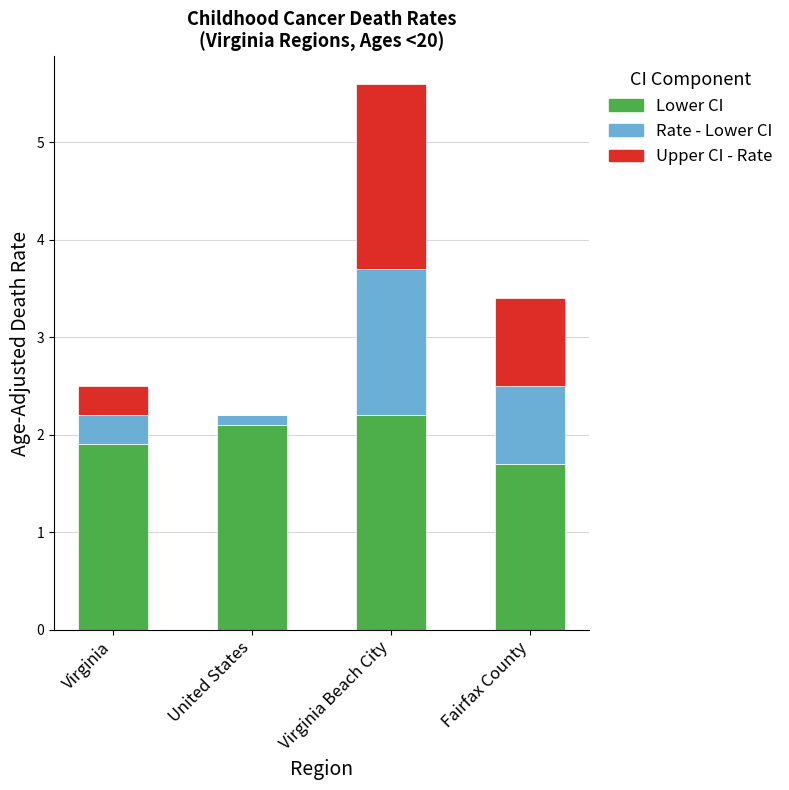

The Lower CI series shows 2.6 at Fairfax County. True or false?

False